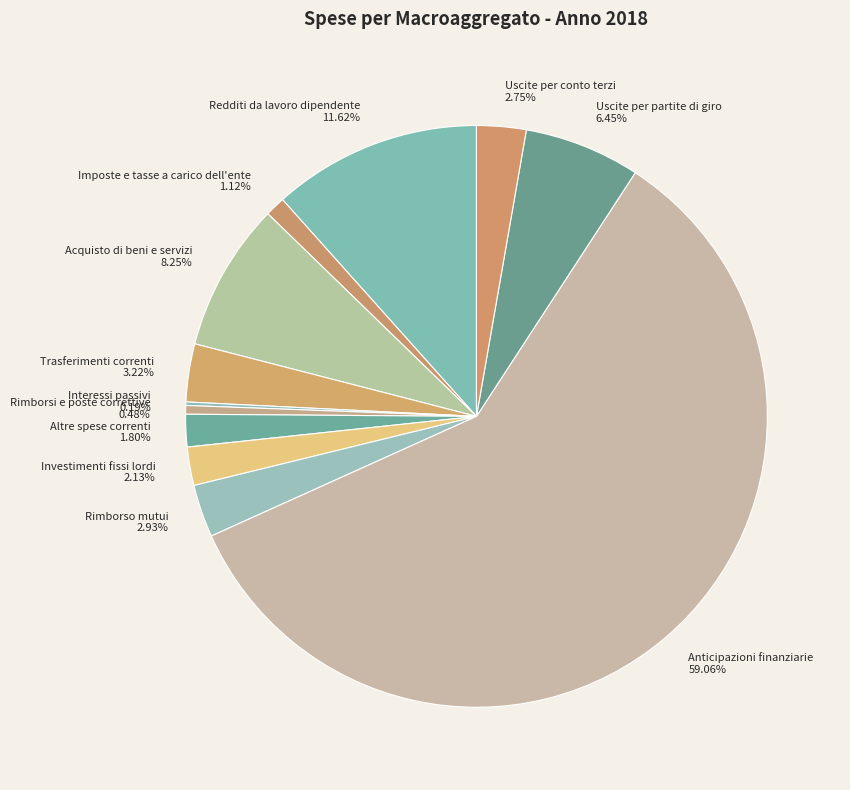

Do Redditi da lavoro dipendente and Altre spese correnti together represent more than half of the pie?

No